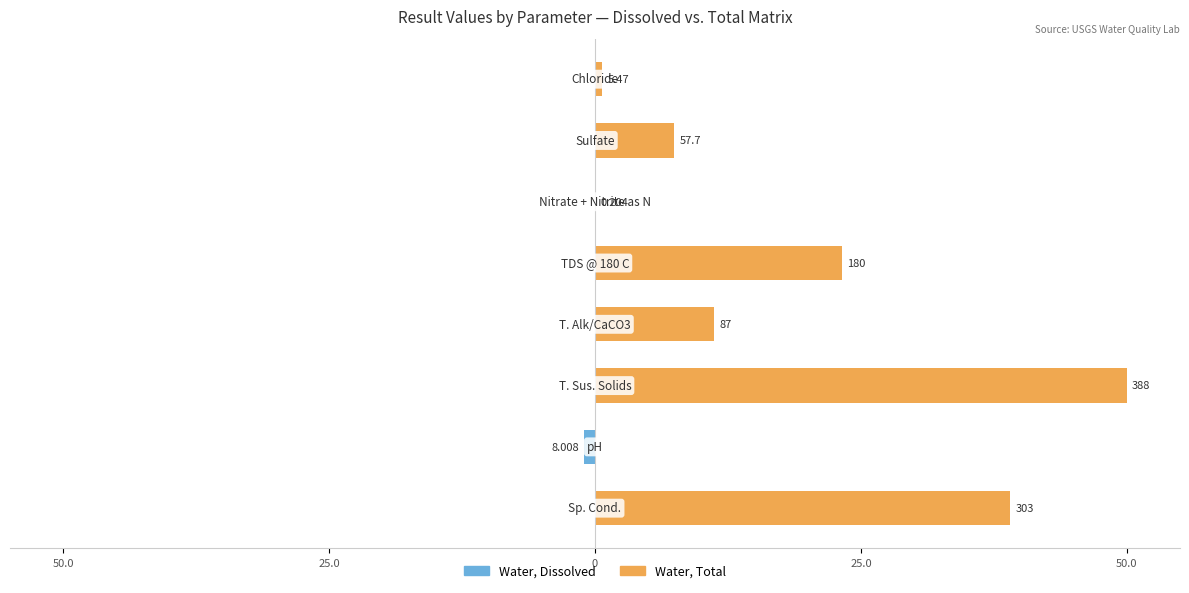

Which series has the largest range (max minus min)?

Water, Total